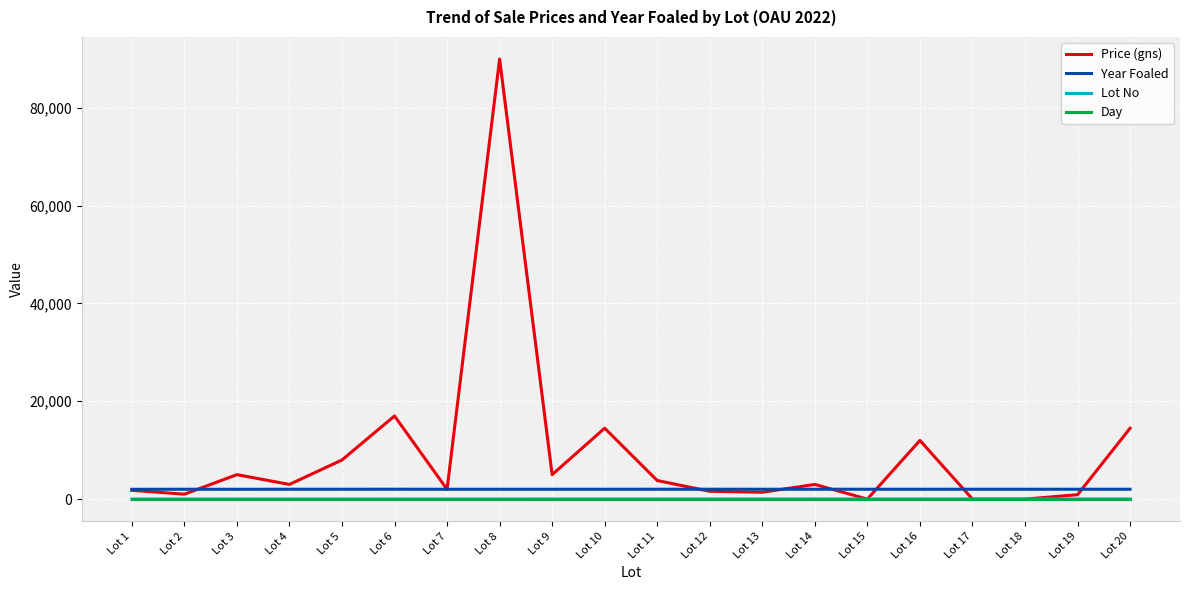

Does the chart have visible grid lines?

Yes